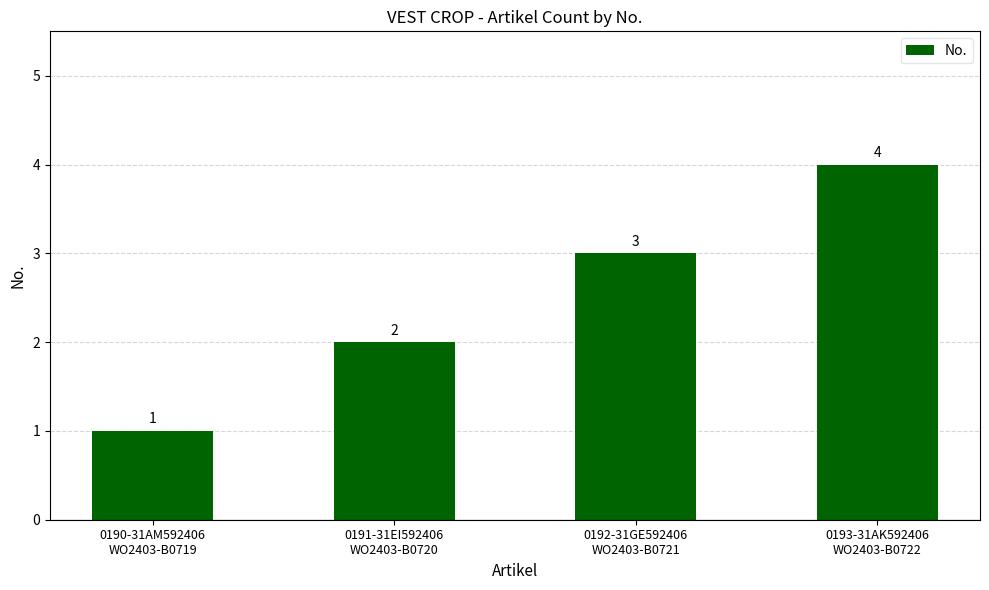

Reading right to left, what are all the values shown in this chart?

0193-31AK592406
WO2403-B0722=4	0192-31GE592406
WO2403-B0721=3	0191-31EI592406
WO2403-B0720=2	0190-31AM592406
WO2403-B0719=1